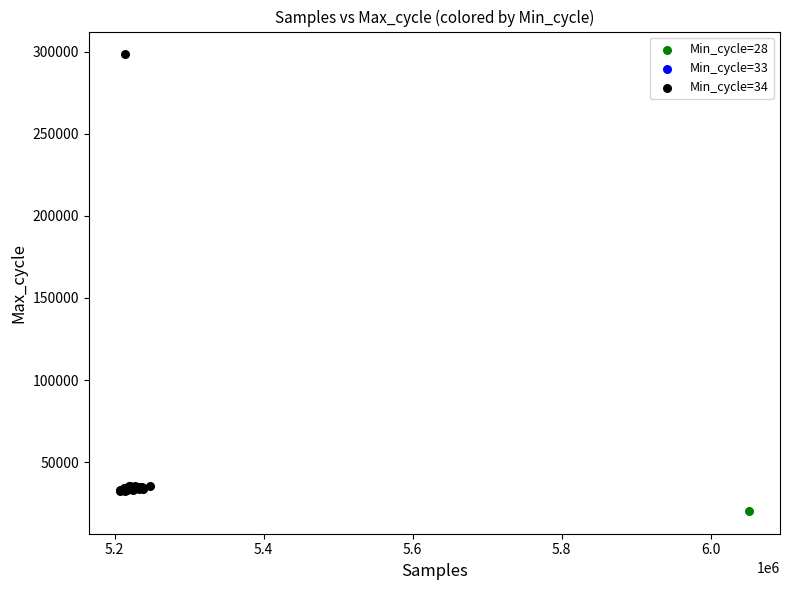

What are all the series names shown in the legend?

Min_cycle=28, Min_cycle=33, Min_cycle=34